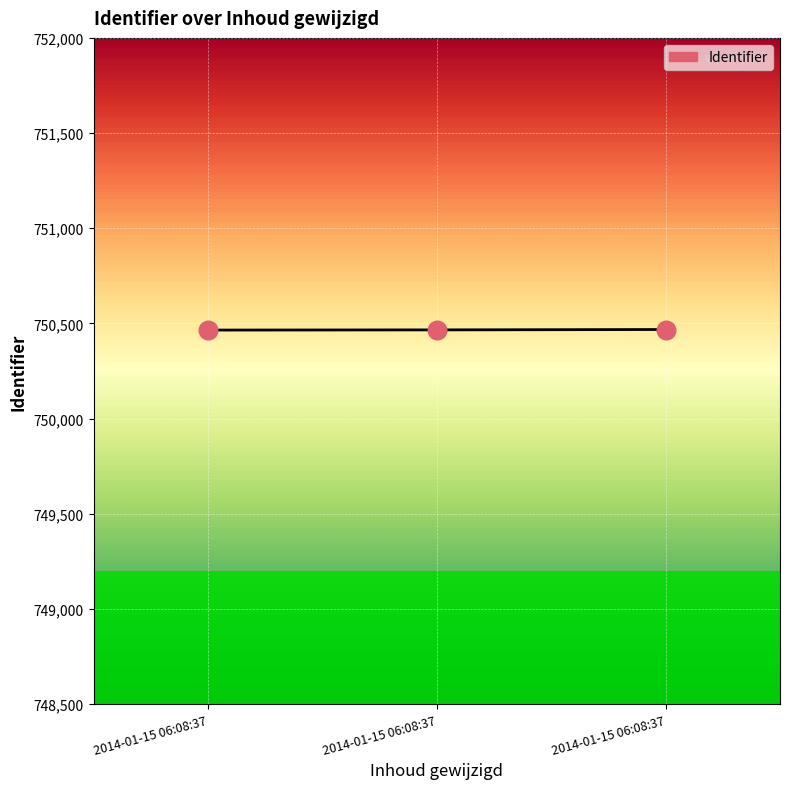

What is the change in value from 2014-01-15 06:08:37 to 2014-01-15 06:08:37?

+2